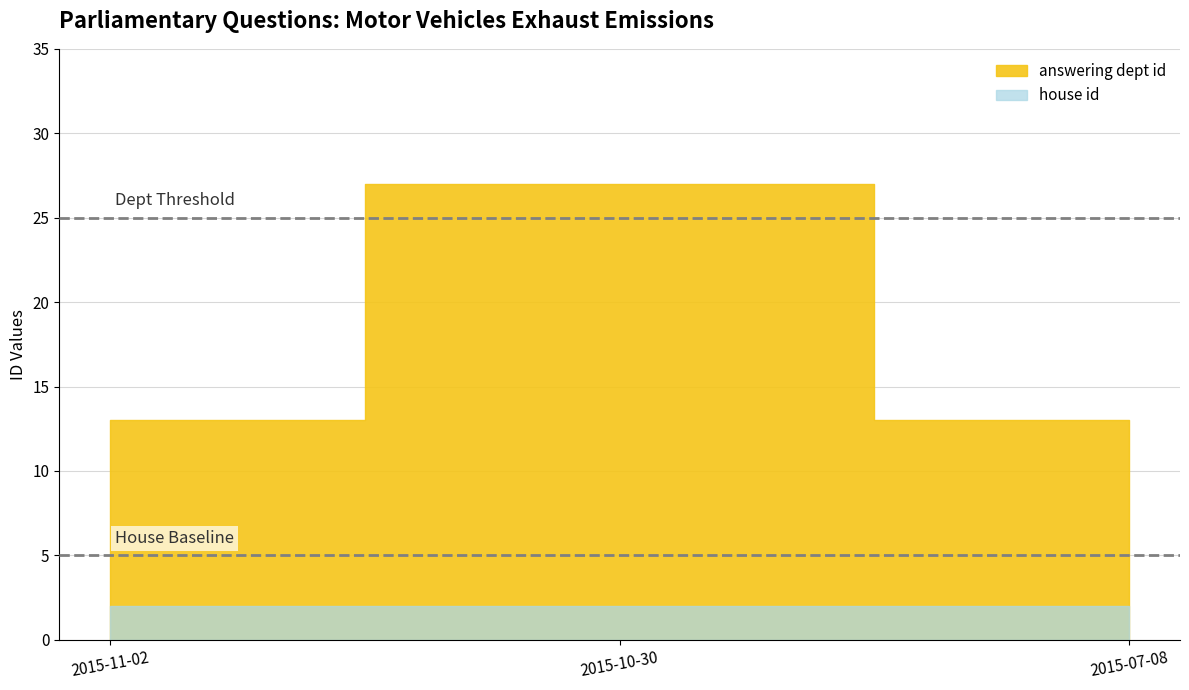

What value does the house id series have at 2015-07-08?

2